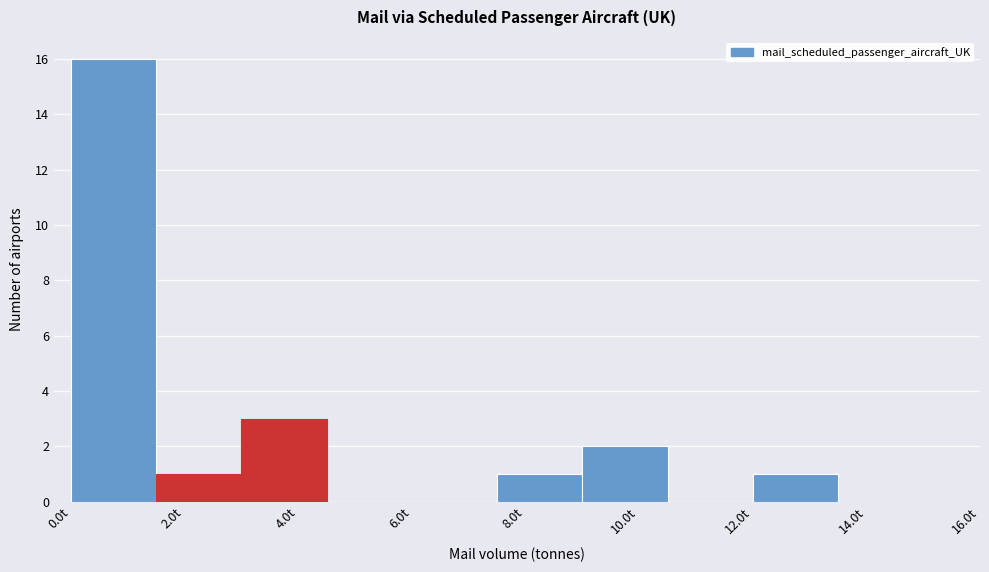

What is the height of the bar covering 1.5 to 3.0 on the x-axis? Neither the bar edges nor the heights are printed on the chart, so give them approximately, as read against the axes.

1